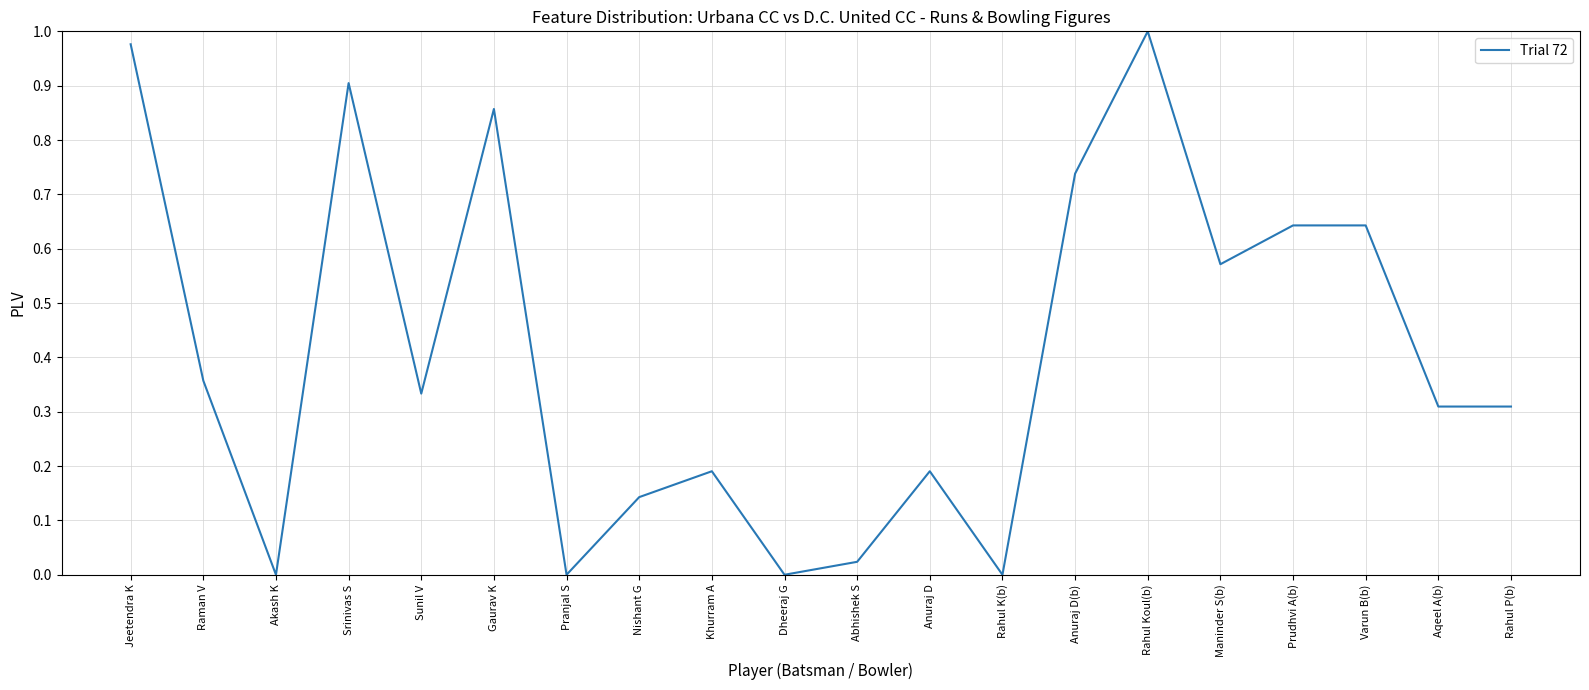

The value at Pranjal S is 0.0. True or false?

True